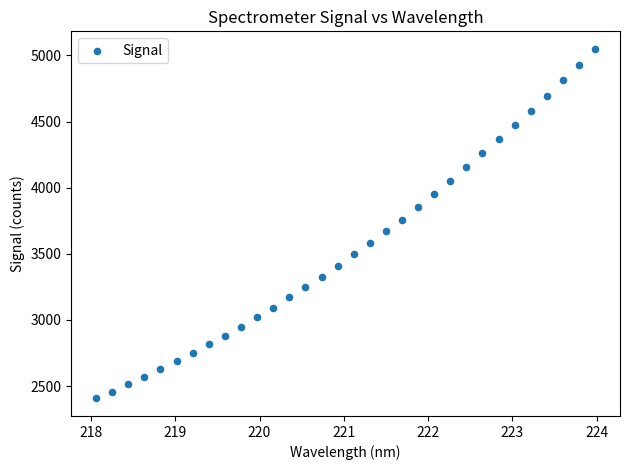

What is the range of Y values (max minus min)?

2644.0